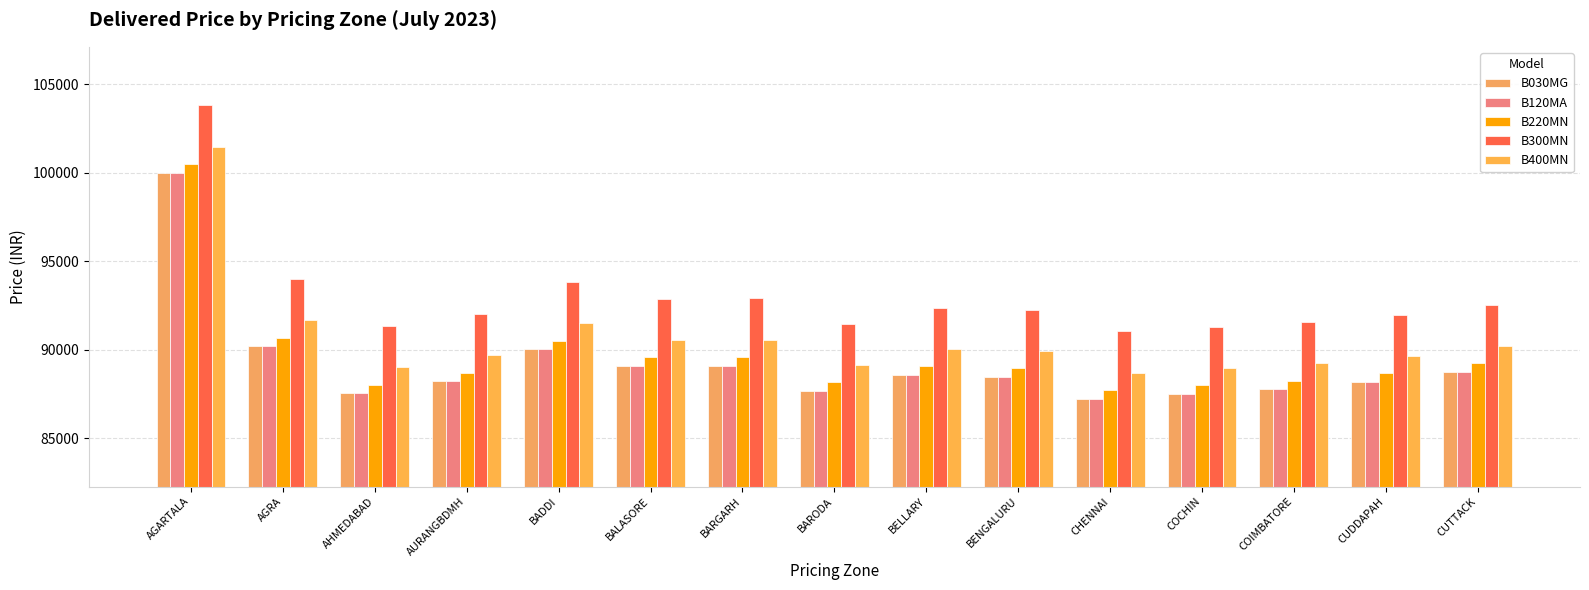

Is it true that B400MN equals 55948 at COIMBATORE?

False